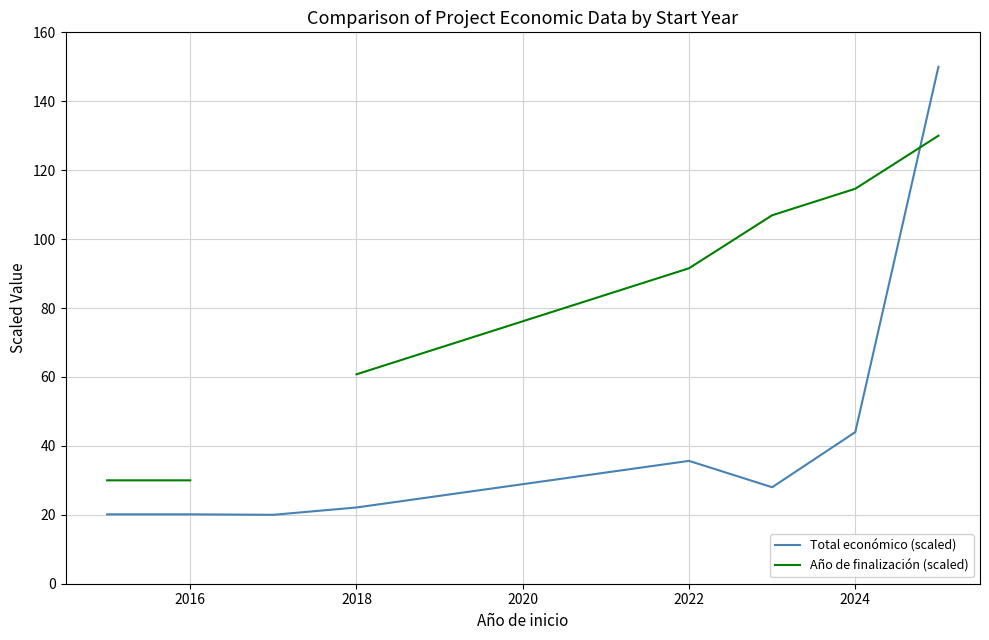

How many intersections are there between Total económico (scaled) and Año de finalización (scaled)?

1